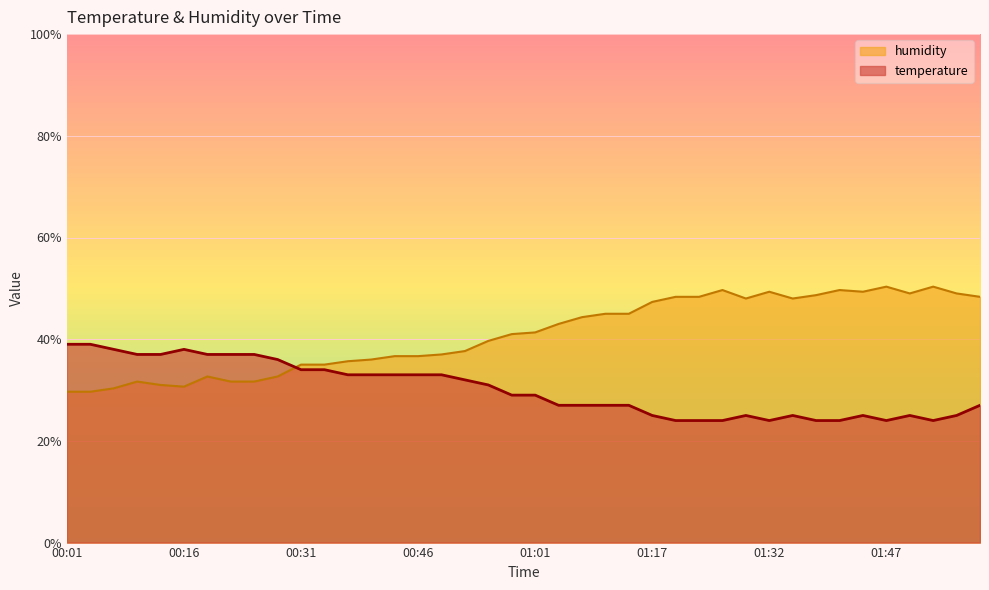

Where does the humidity series first go above 41?

01:01